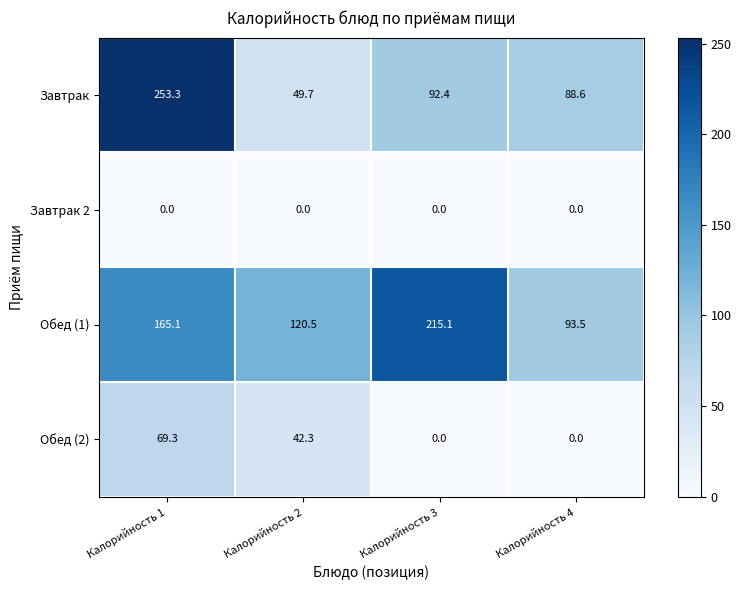

What is the difference between the Обед (1) values at Калорийность 1 and Калорийность 3?

50.0